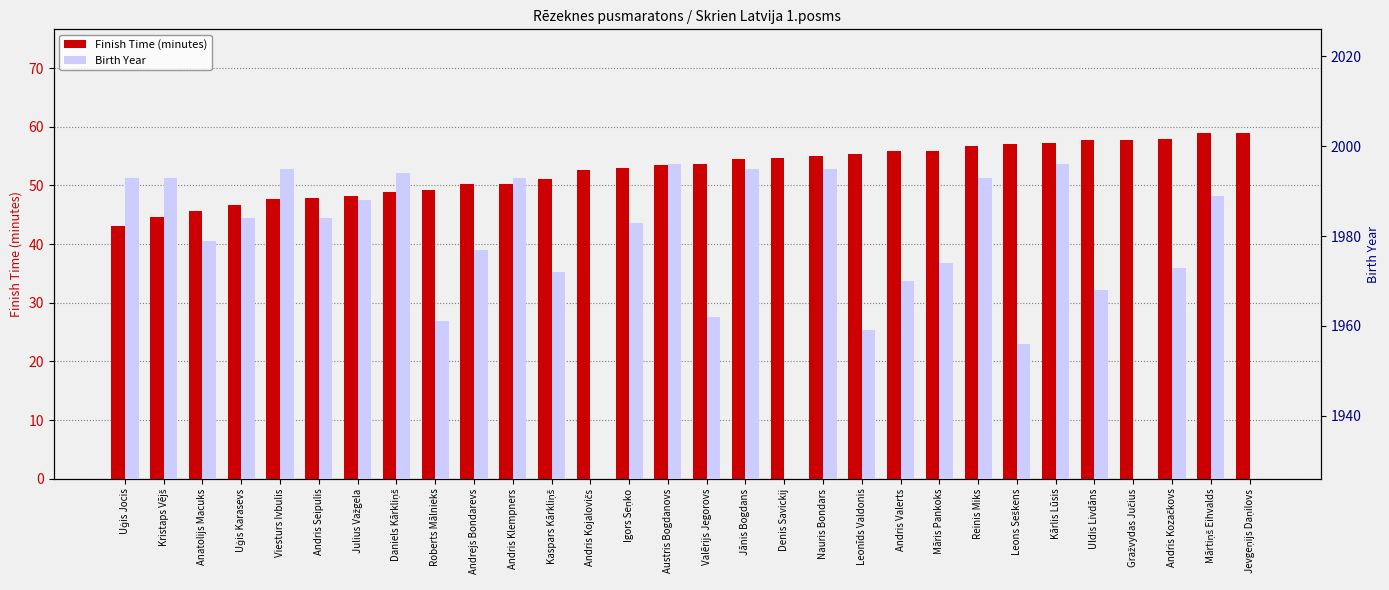

Which series has the largest total across all categories?

Birth Year